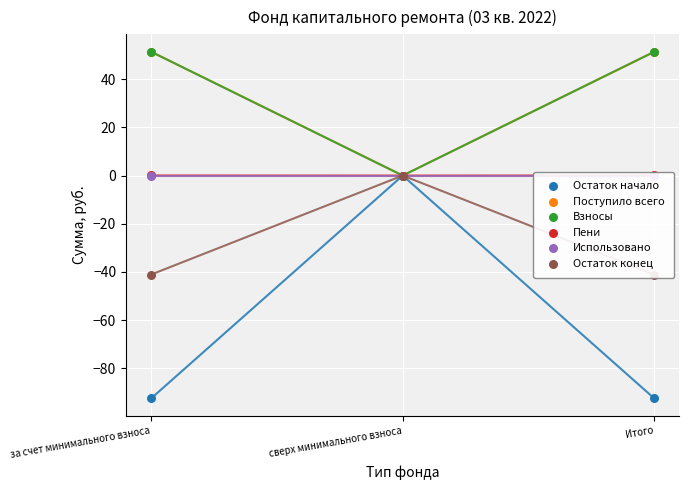

At how many categories does at least one series exceed -18?

3